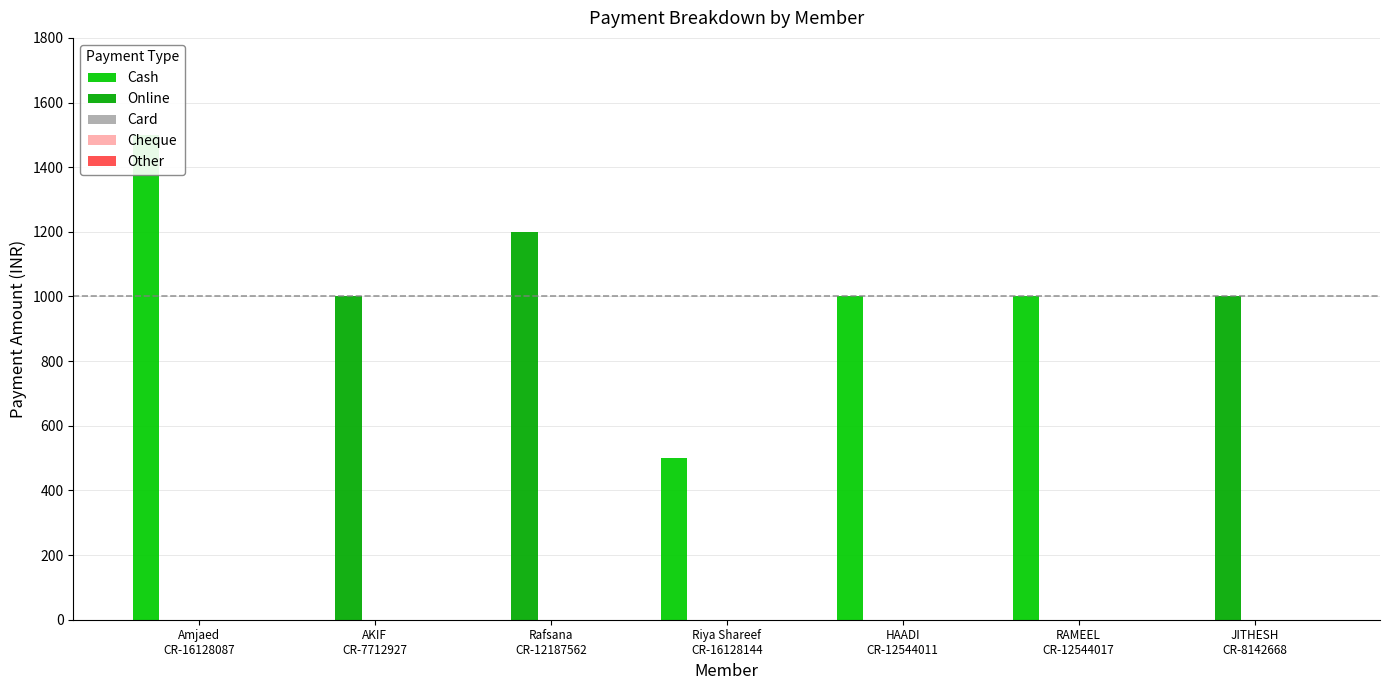

Are the bars horizontal?

No